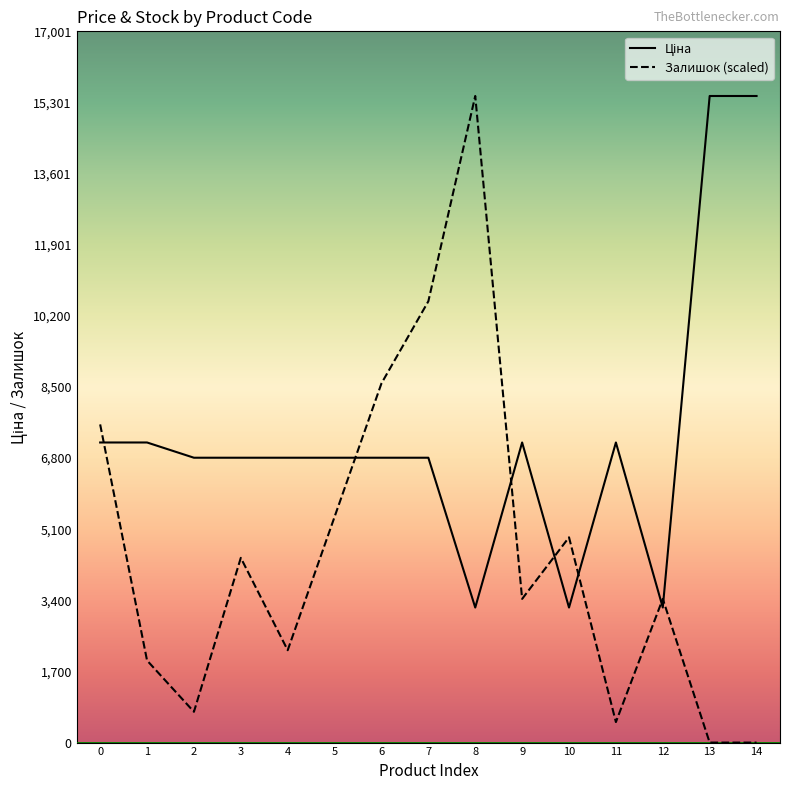

The value of Залишок (scaled) at 10 is 4906.7. True or false?

True